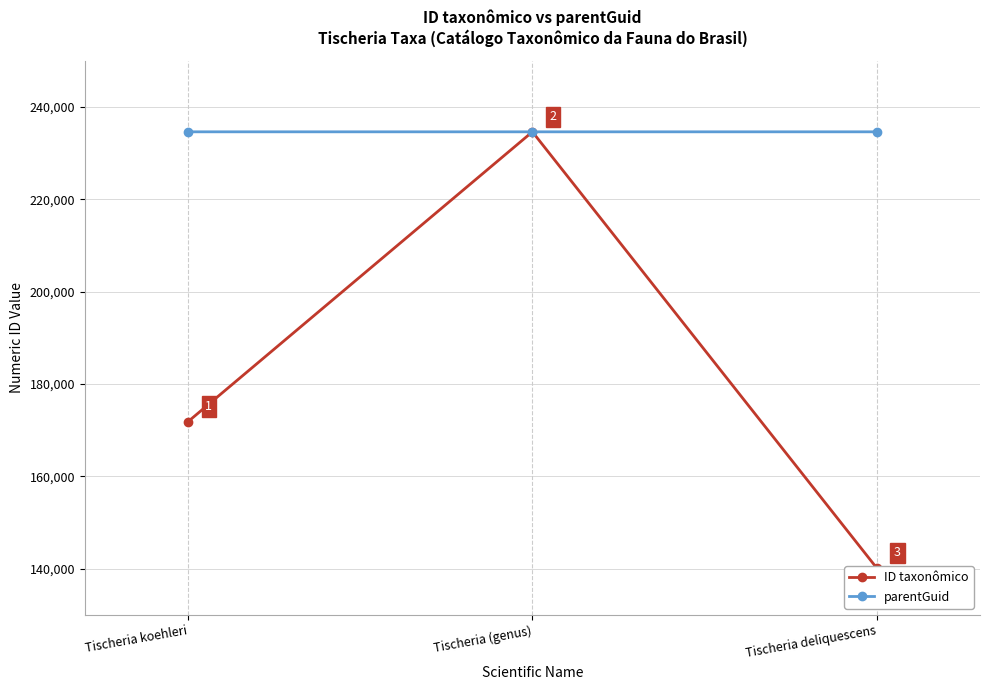

What is the average value of the ID taxonômico series?

182203